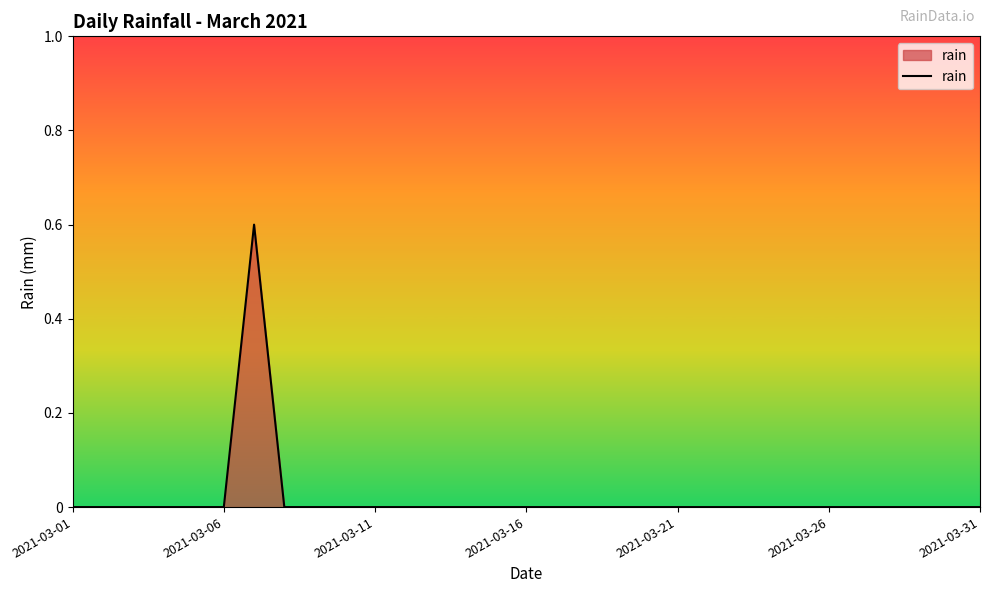

What is the maximum value shown in the chart?

0.6